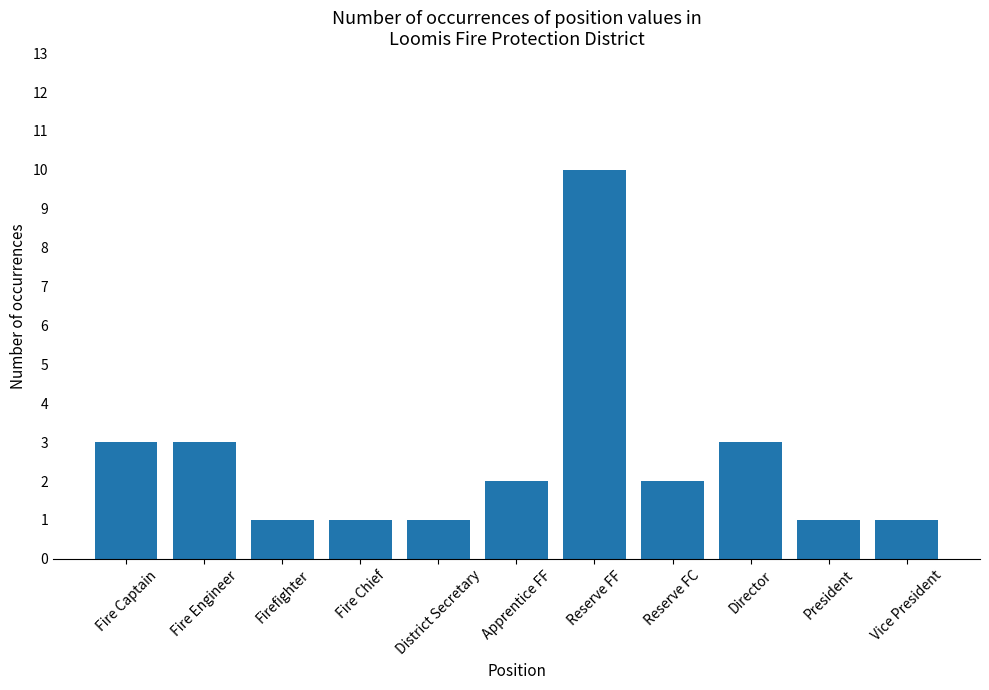

True or false: the data shows 1 at President.

True